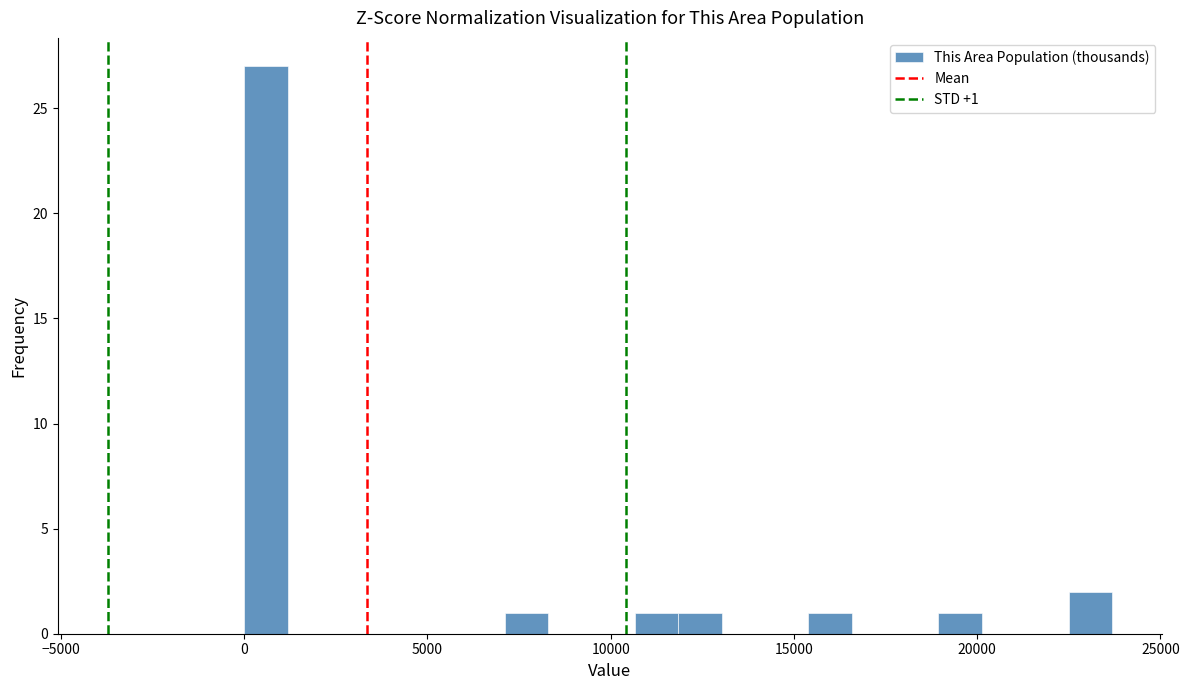

Read against the x-axis, roughly where is the centre of the tallest bar?

500